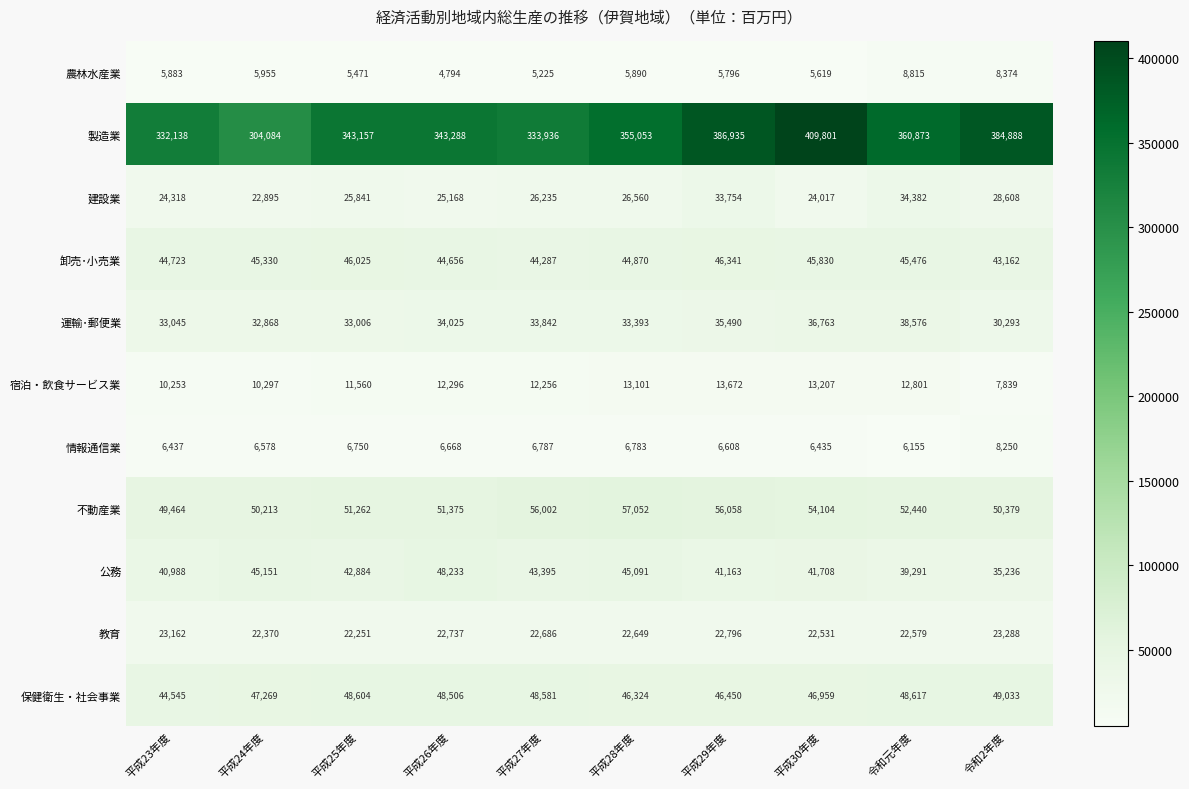

Which series has the largest range (max minus min)?

製造業